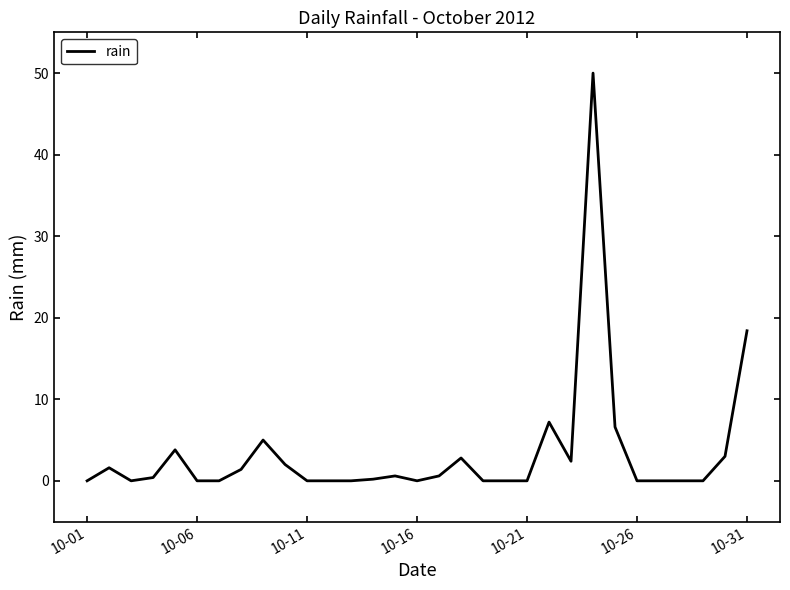

What is the greatest value displayed?

50.0